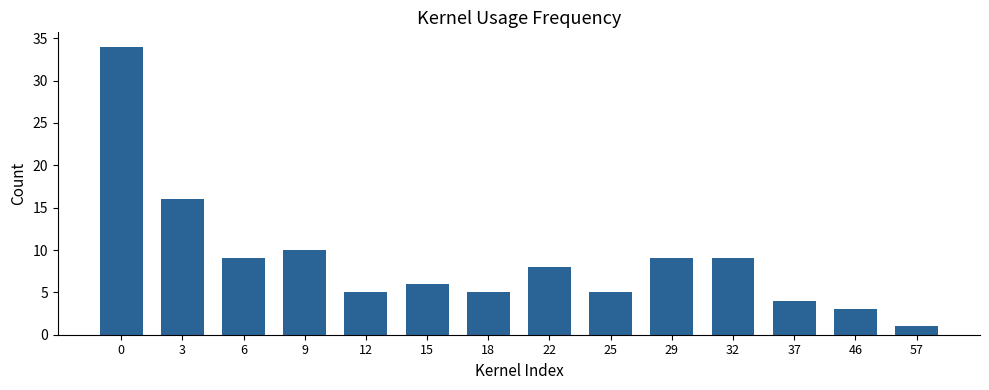

Between 22 and 25, which is larger?

22